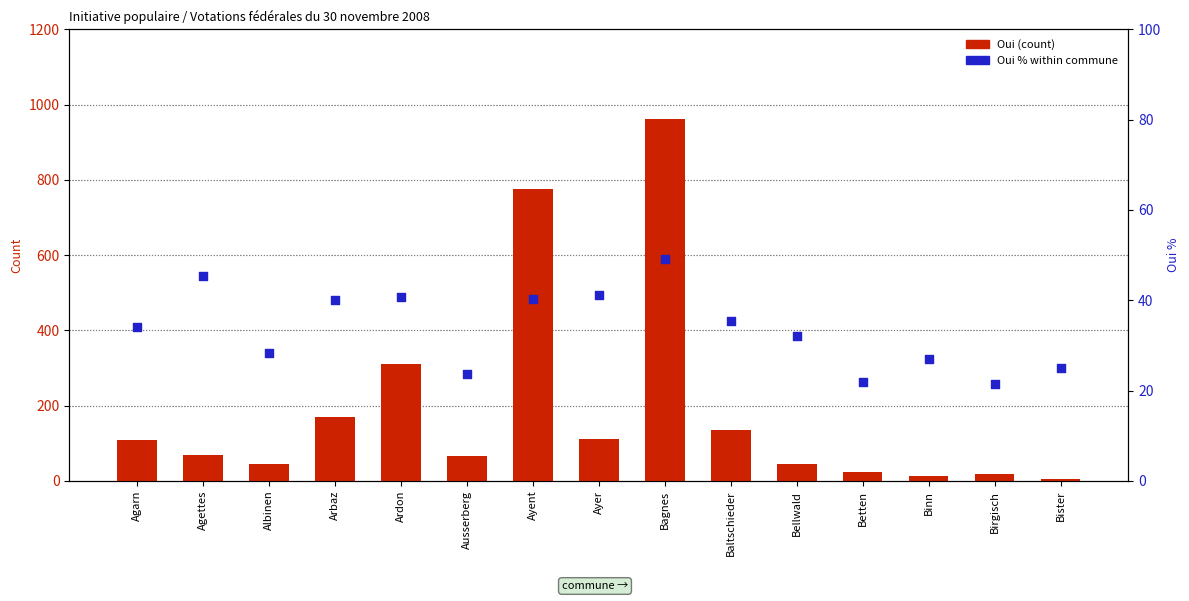

Which series reaches the maximum Y coordinate?

Oui (count)